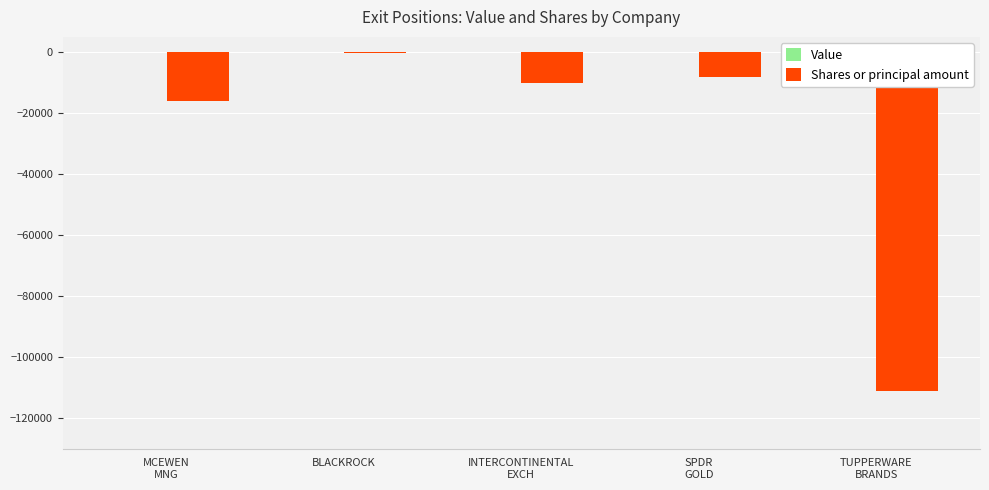

What is the average value?

-29164